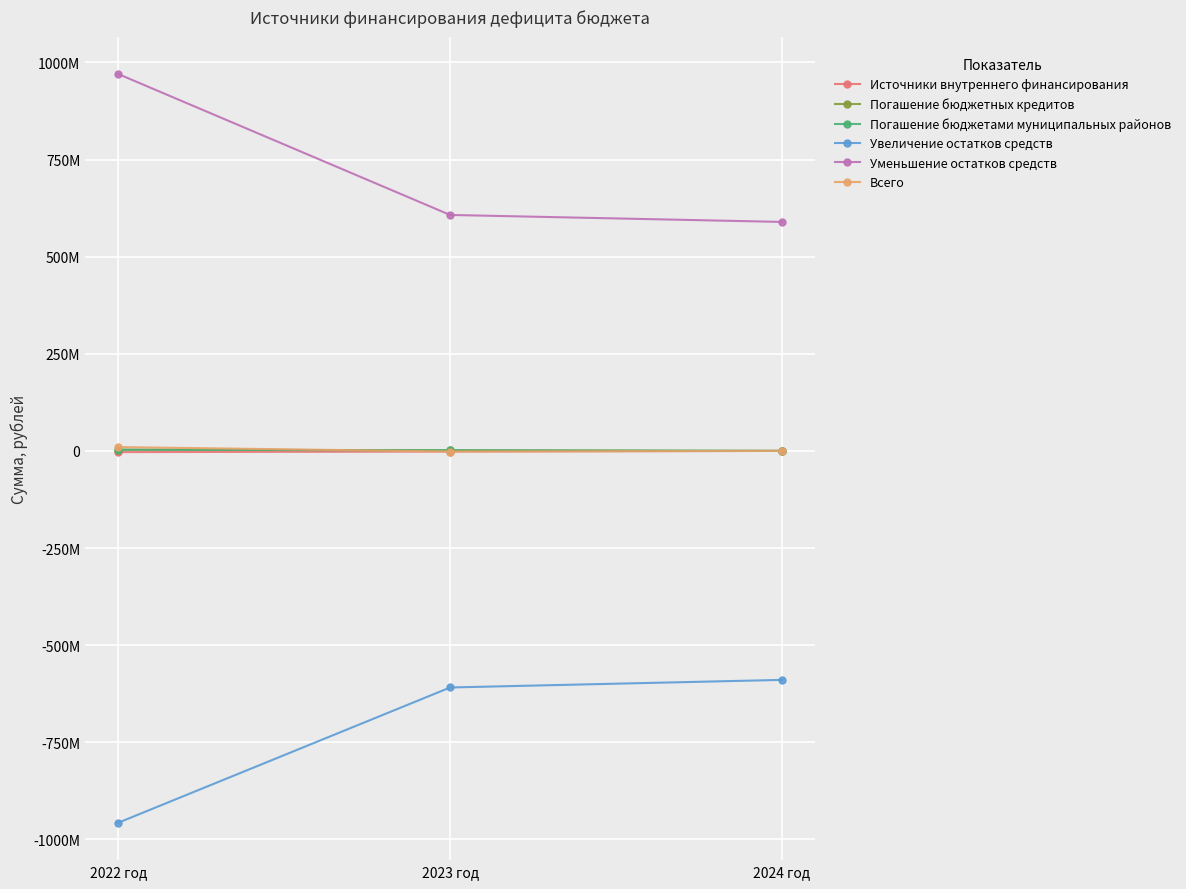

What position from the left is 2024 год?

3